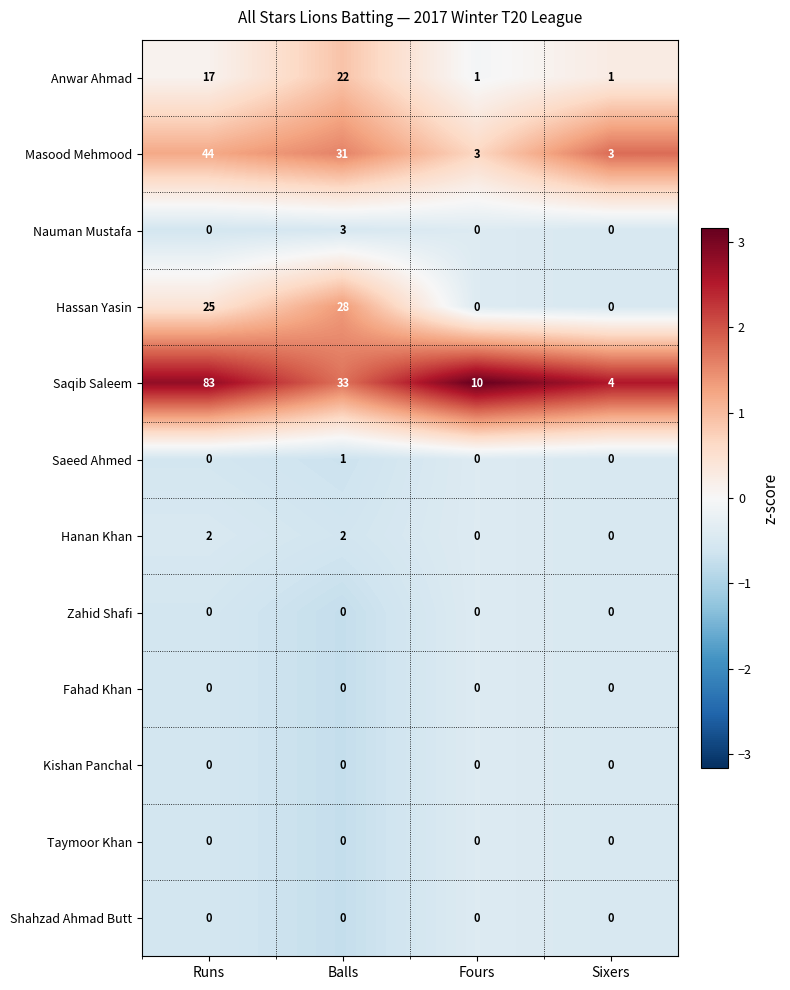

What is the difference between the highest and lowest values at Fours?

10